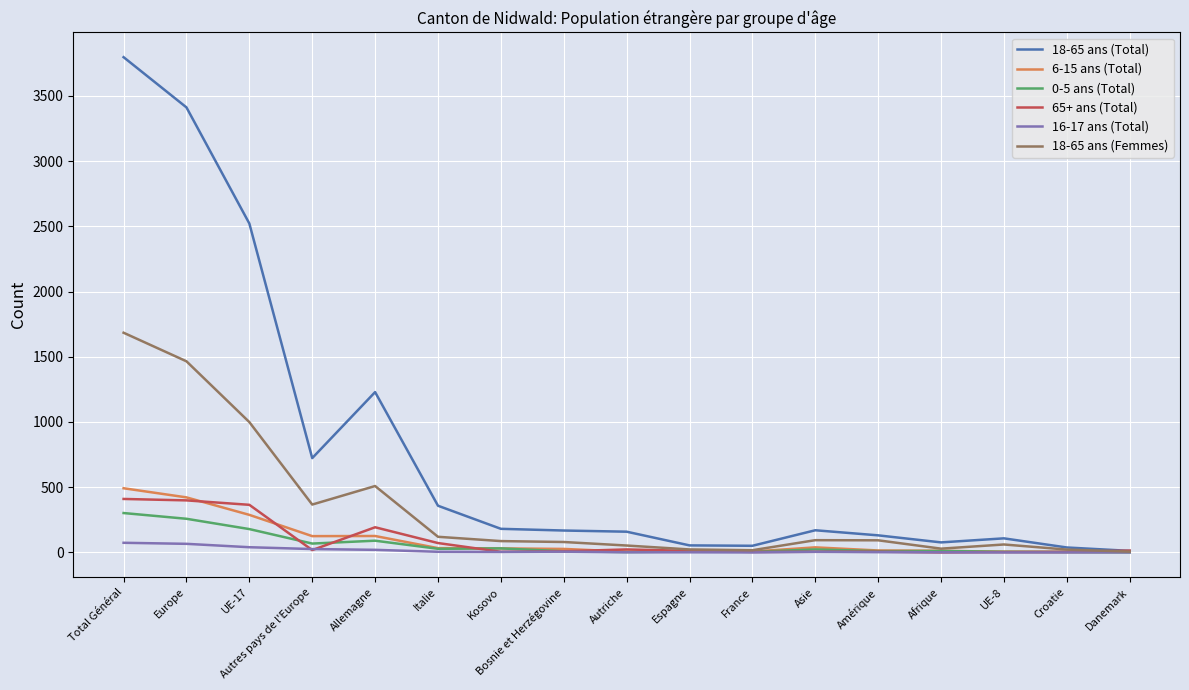

True or false: 0-5 ans (Total) has a value of 258 at Europe.

True